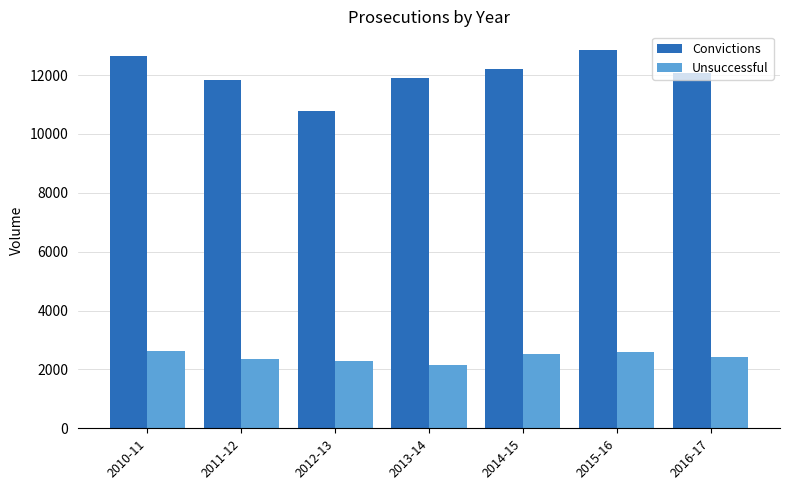

Is the value of Convictions at 2015-16 greater than the value of Unsuccessful at 2014-15?

Yes